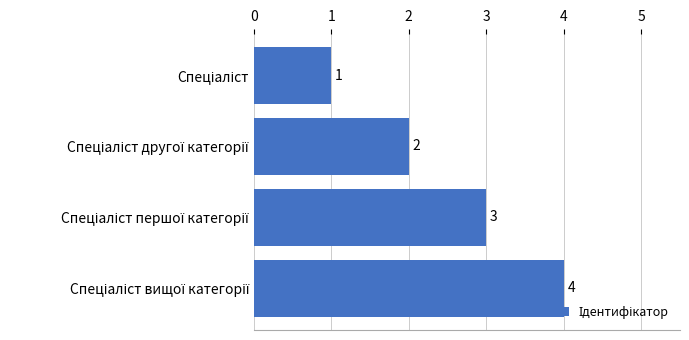

How many values are between 2 and 4?

3